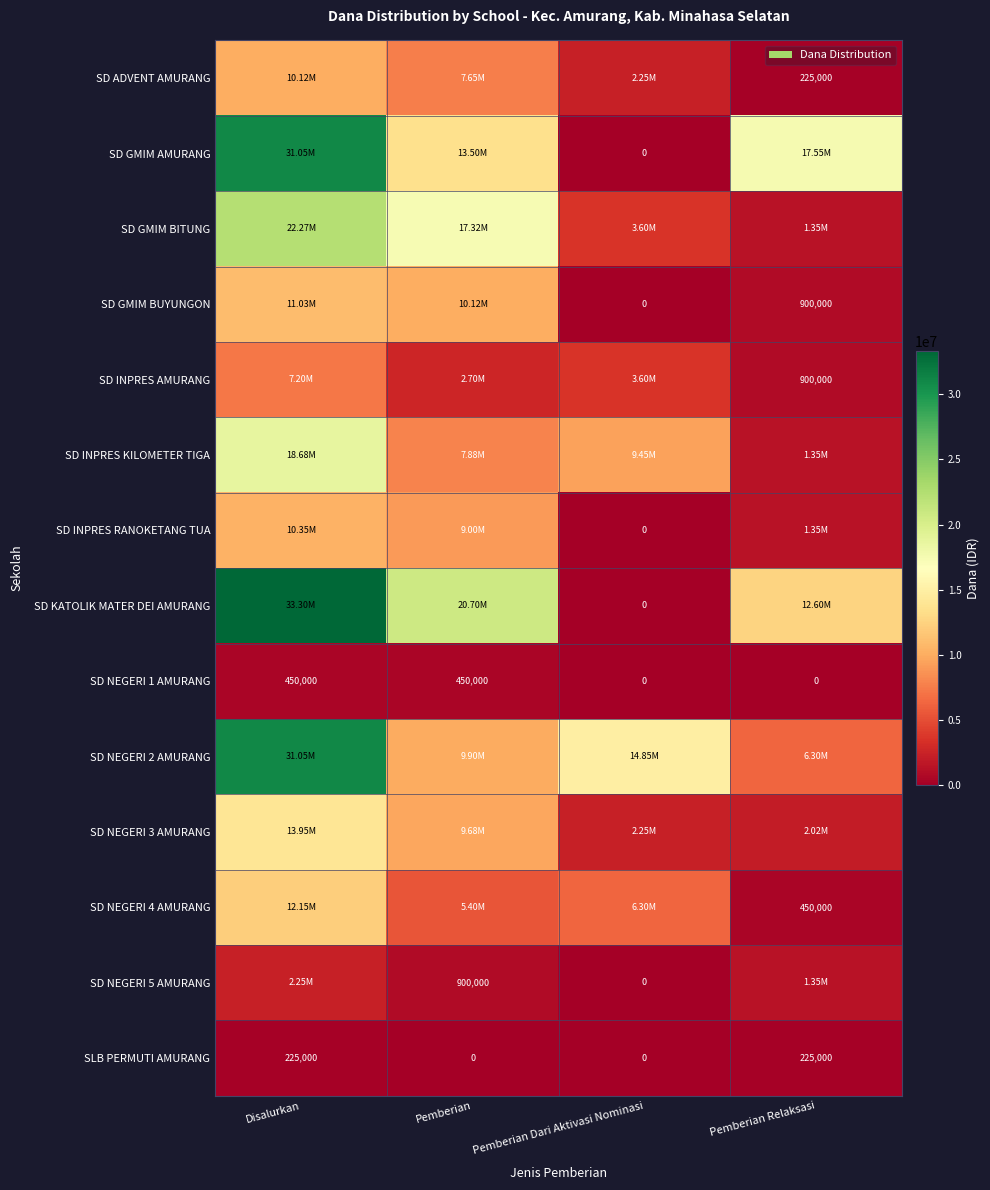

What value does the SD ADVENT AMURANG series have at Pemberian, to the nearest 100?

7650000